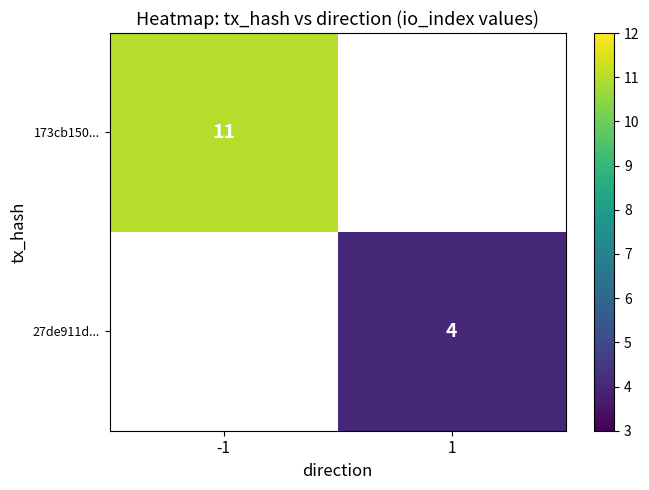

The value of 173cb150... at -1 is 11. True or false?

True